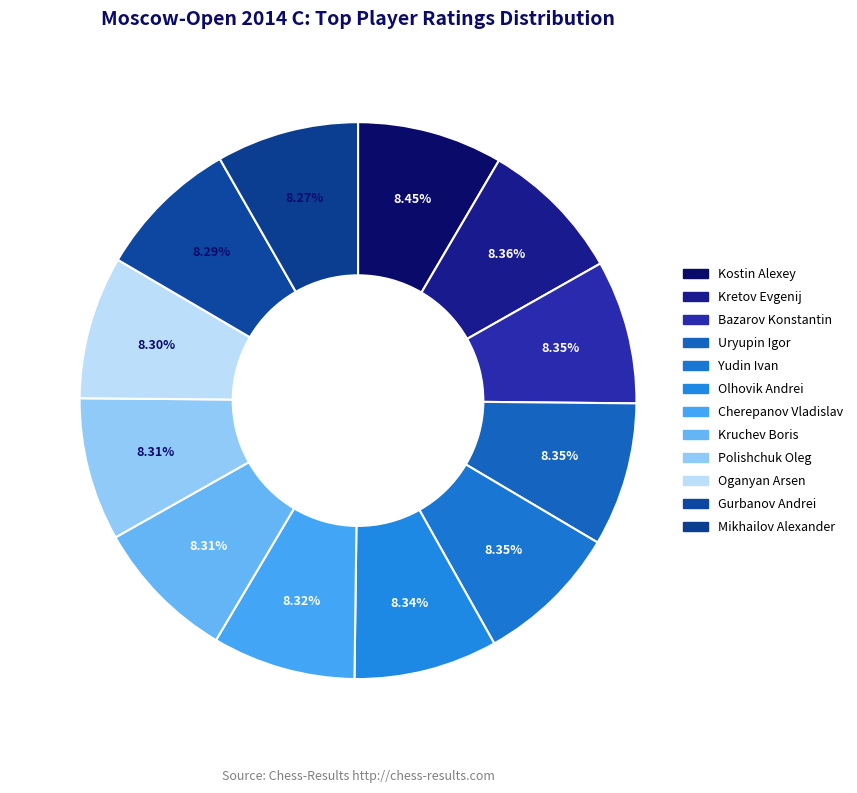

Count the number of slices in the pie.

12